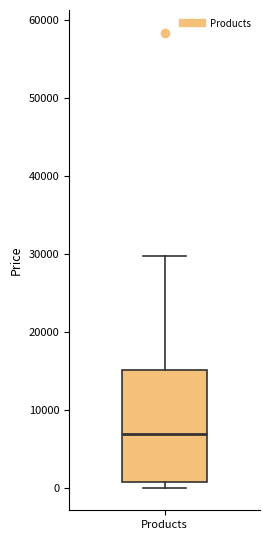

Where is the lower edge of the box for Products on the y-axis? The values are not printed on the chart, so give them approximately, as read against the axis.

1000